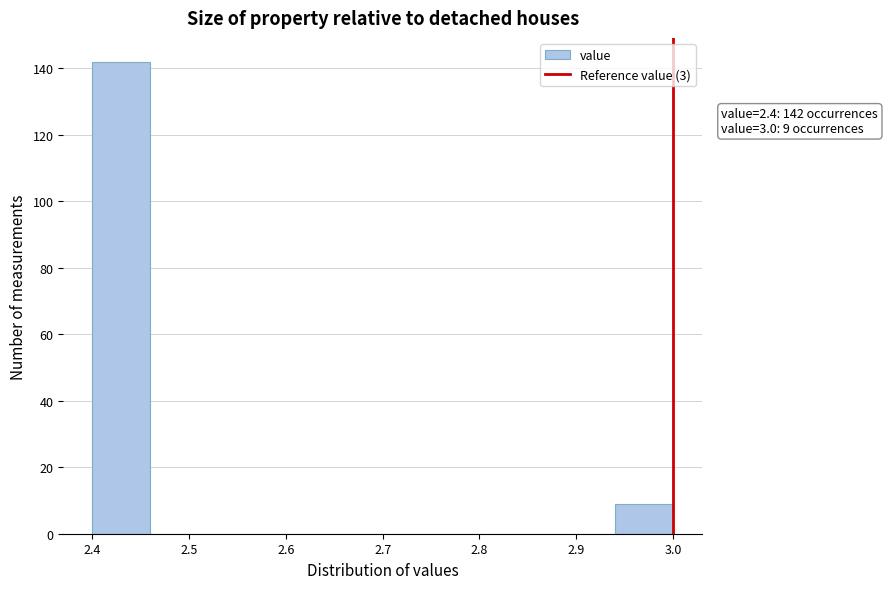

Which range on the x-axis has the tallest bar?

2.40 to 2.46